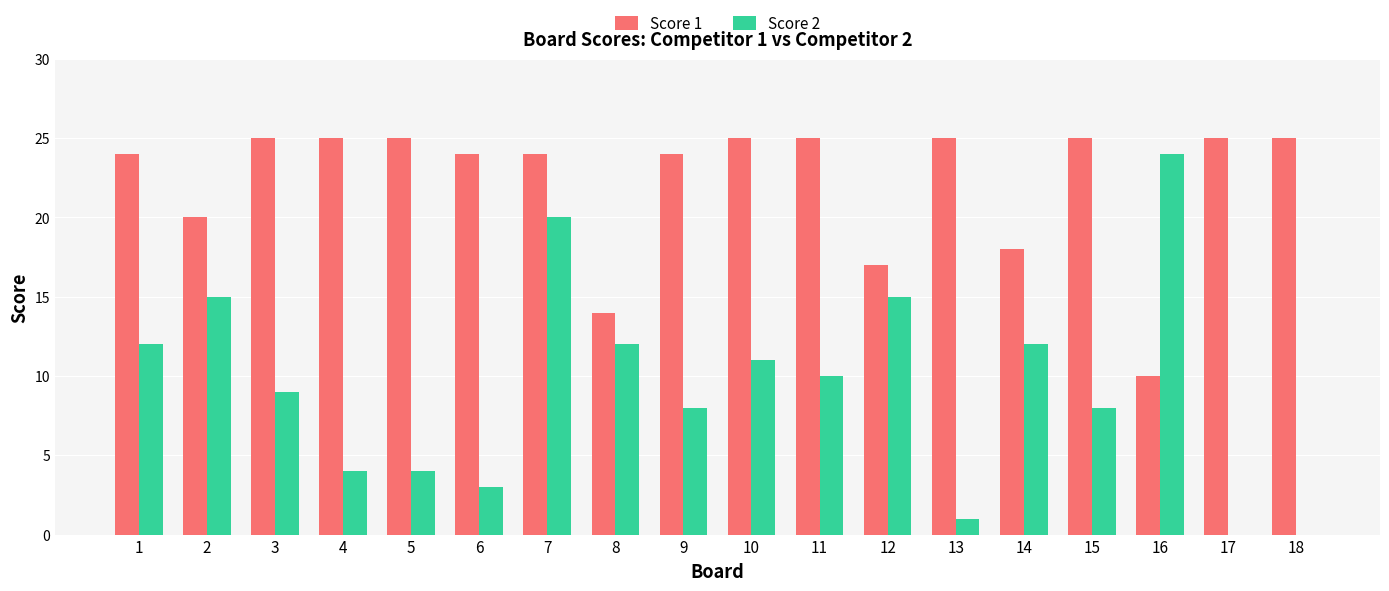

Reading left to right, transcribe all the data shown in this chart.

Score 1: 24	20	25	25	25	24	24	14	24	25	25	17	25	18	25	10	25	25
Score 2: 12	15	9	4	4	3	20	12	8	11	10	15	1	12	8	24	0	0